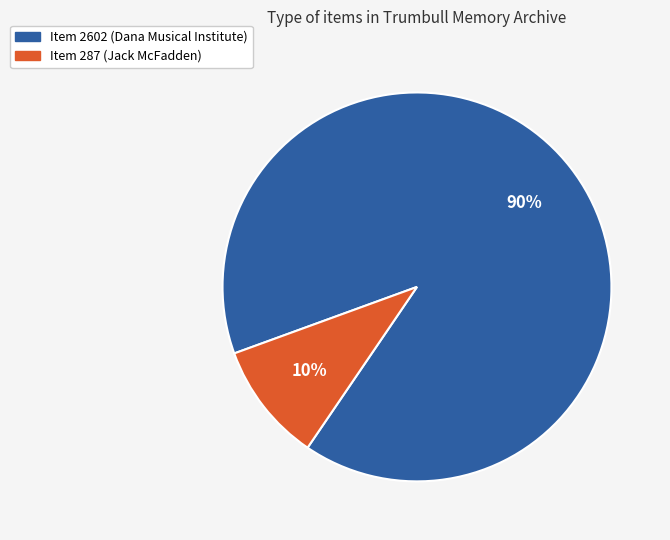

To the nearest percent, what percentage of the pie is Item 2602 (Dana Musical Institute)?

90%